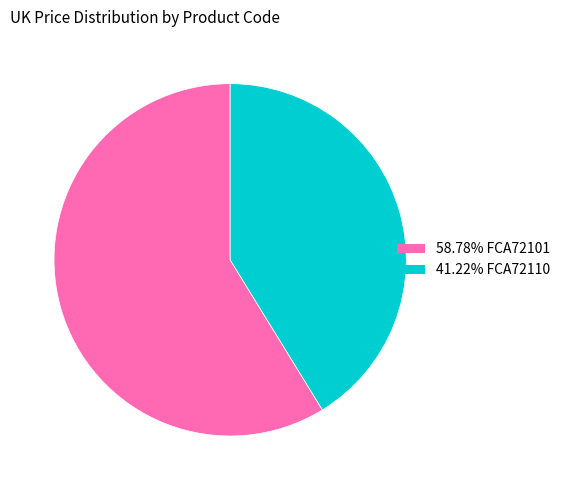

Count the number of slices in the pie.

2